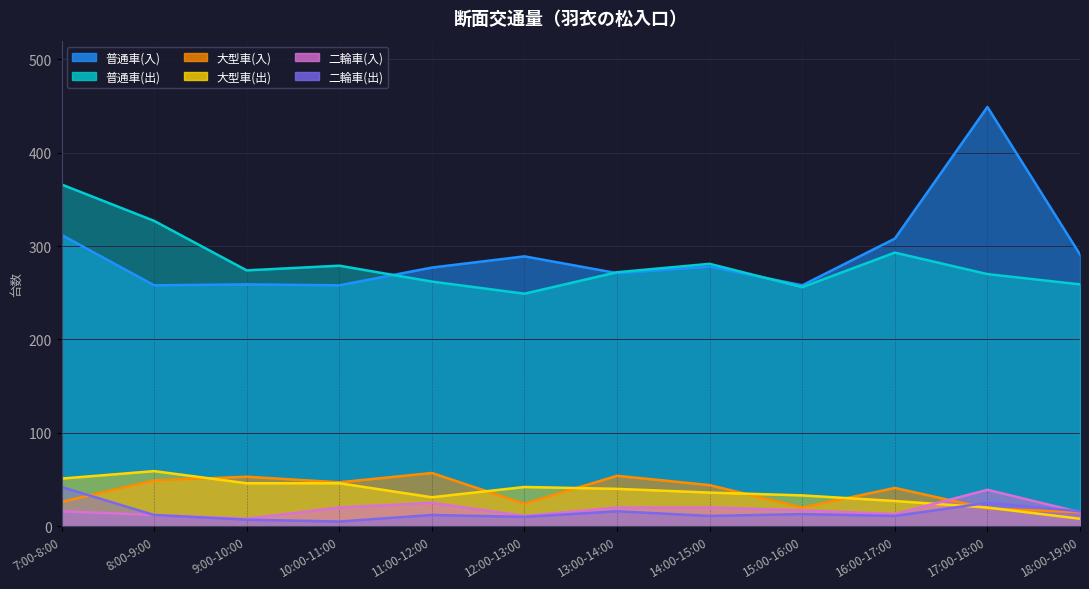

At which category does 普通車(出) reach its first local peak?

10:00-11:00